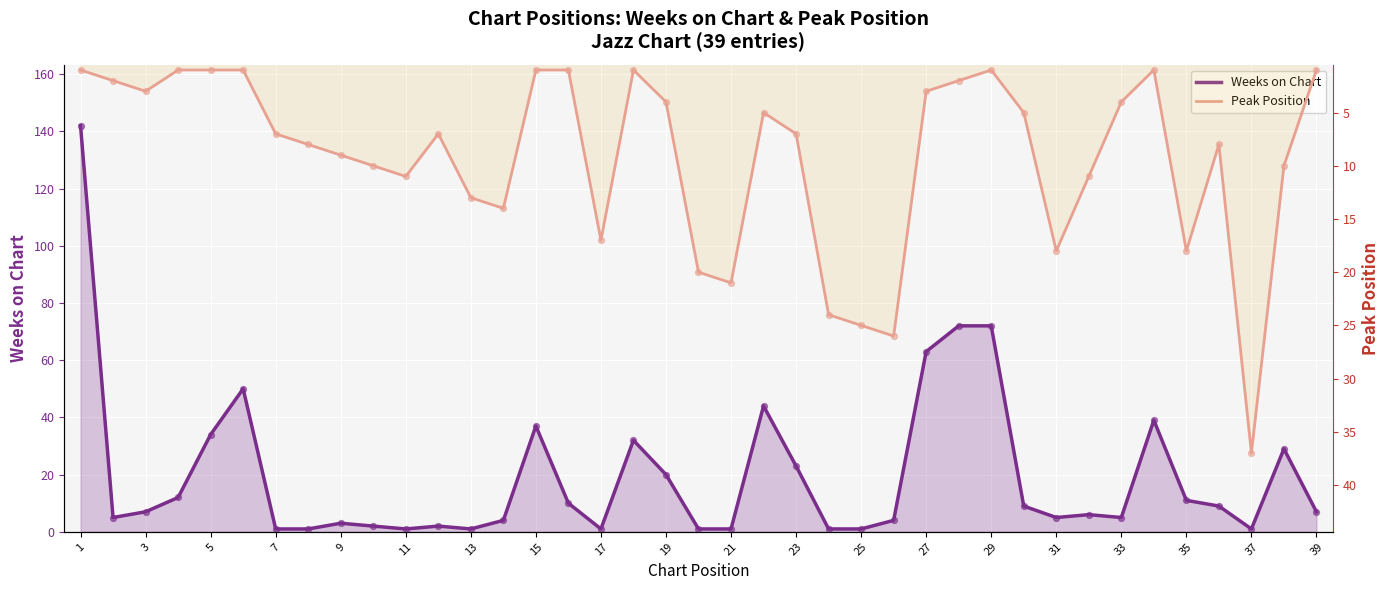

At which category is the sum across all series the highest?

1